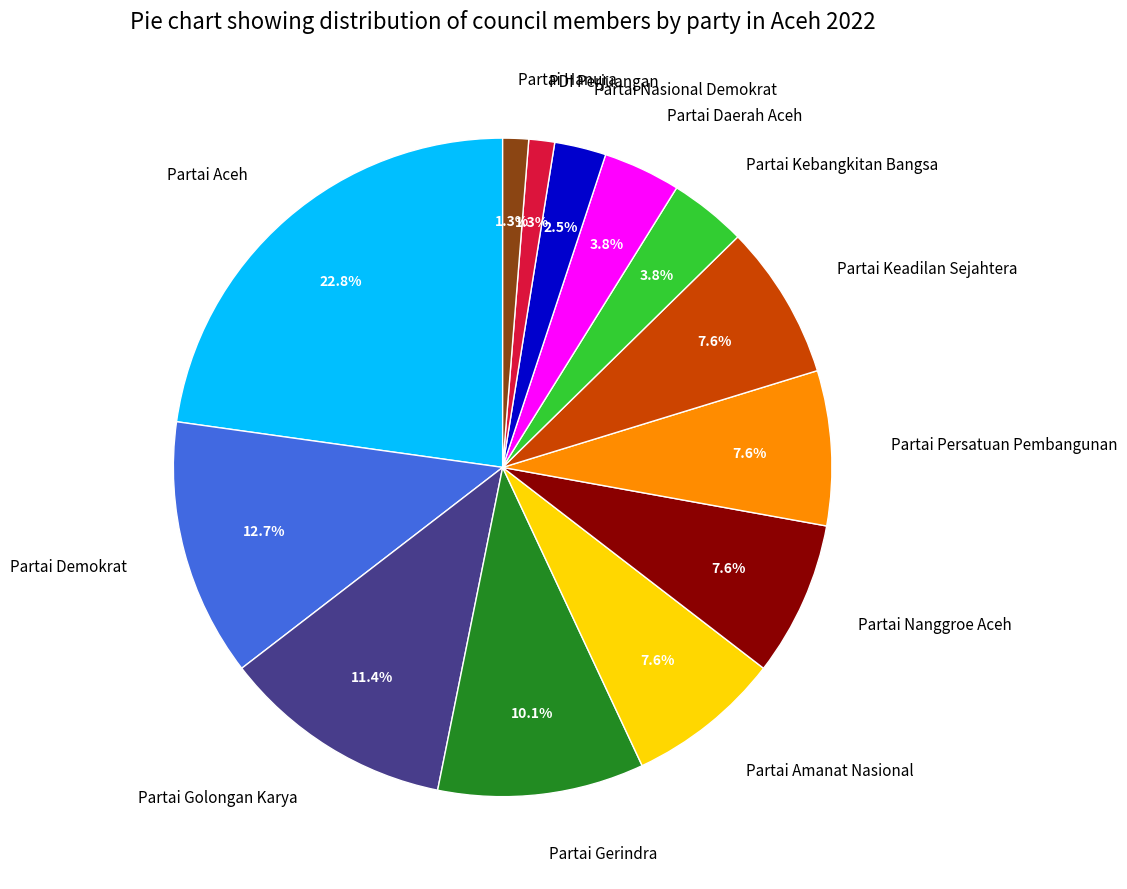

True or false: Partai Keadilan Sejahtera accounts for 1% of the total.

False